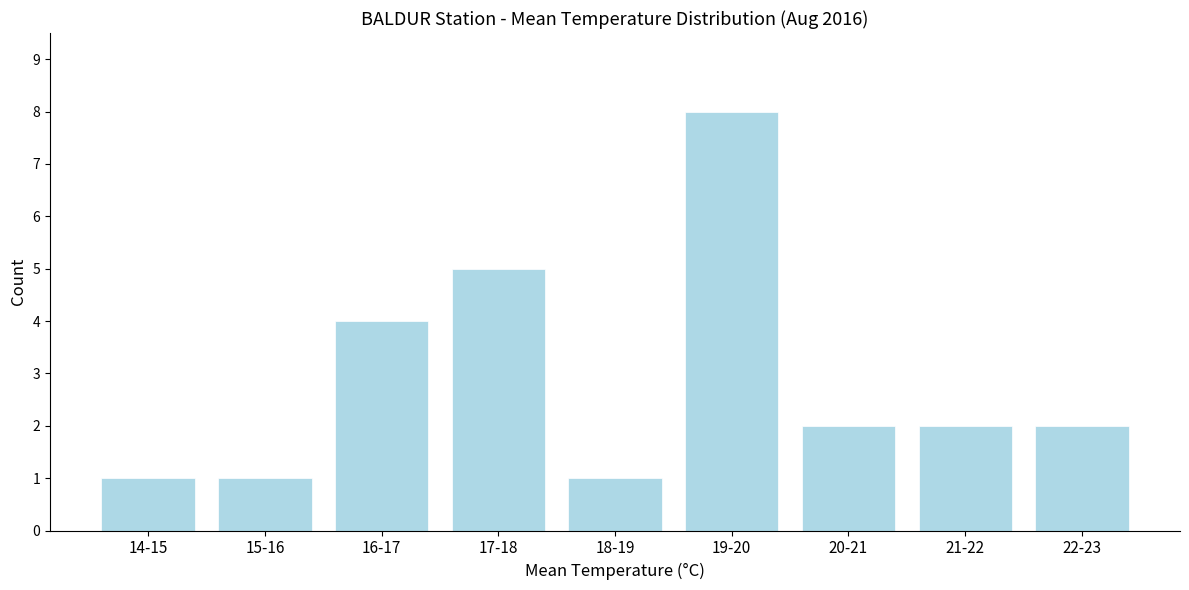

Reading left to right, what are all the values shown in this chart?

1	1	4	5	1	8	2	2	2